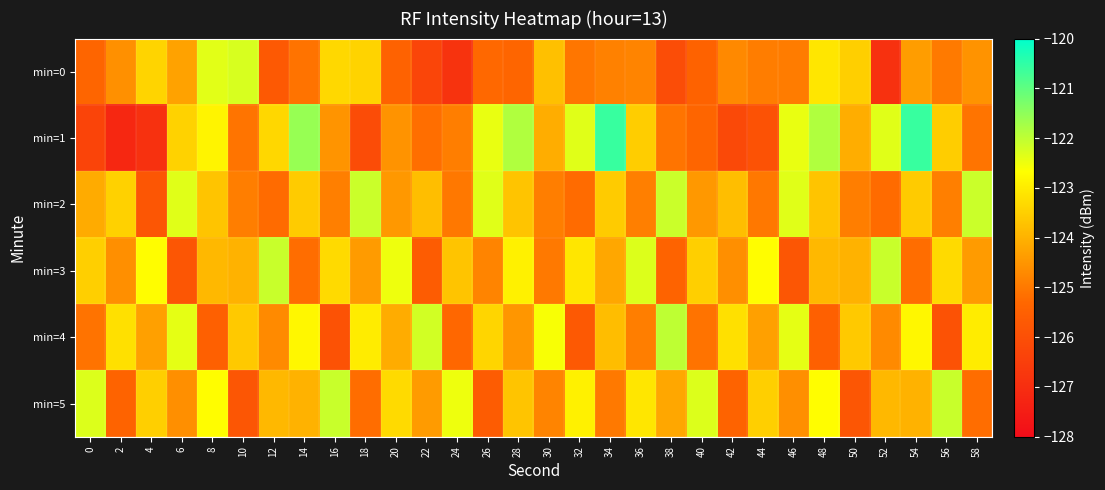

Which series has the widest spread of values?

min=1